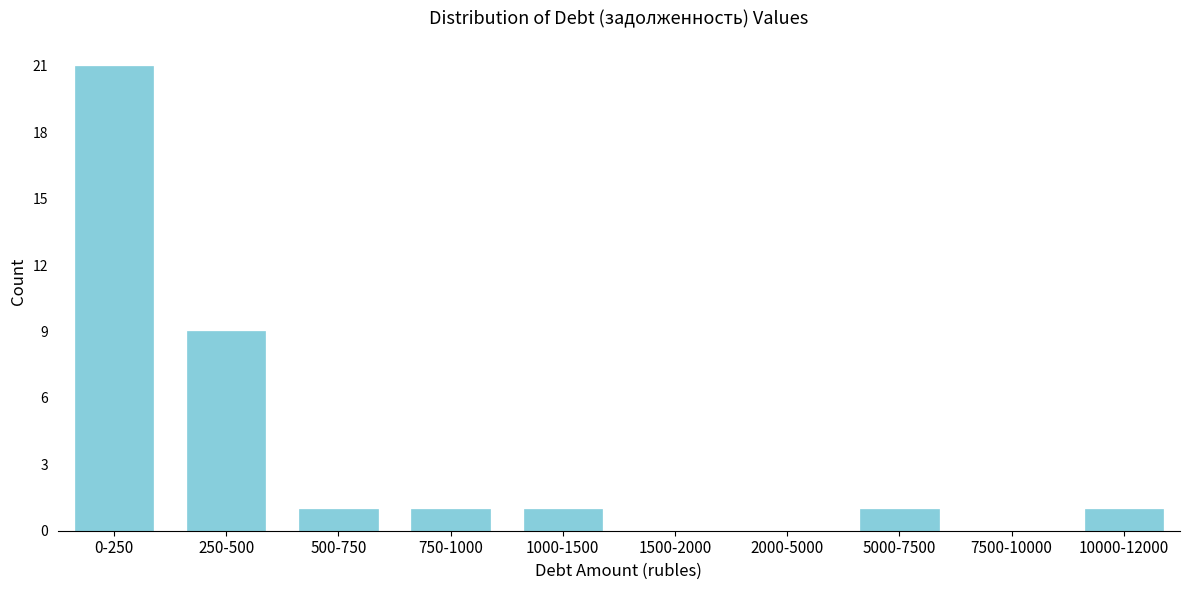

Reading left to right, extract all data points from this chart.

0-250=21	250-500=9	500-750=1	750-1000=1	1000-1500=1	1500-2000=0	2000-5000=0	5000-7500=1	7500-10000=0	10000-12000=1